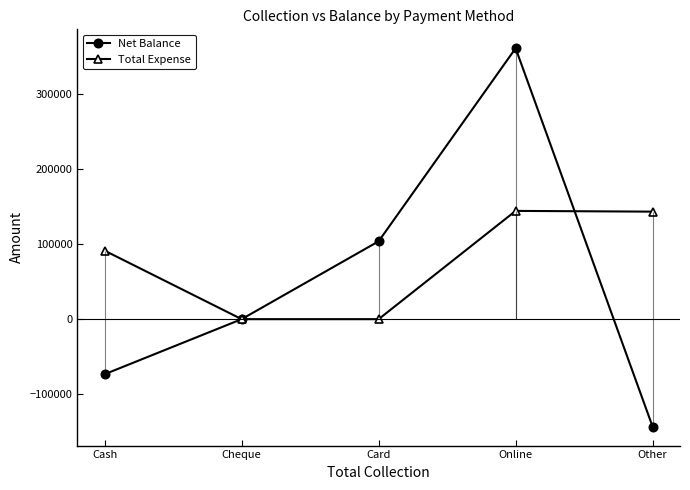

At Card, list the series in order from largest to smallest.

Net Balance, Total Expense